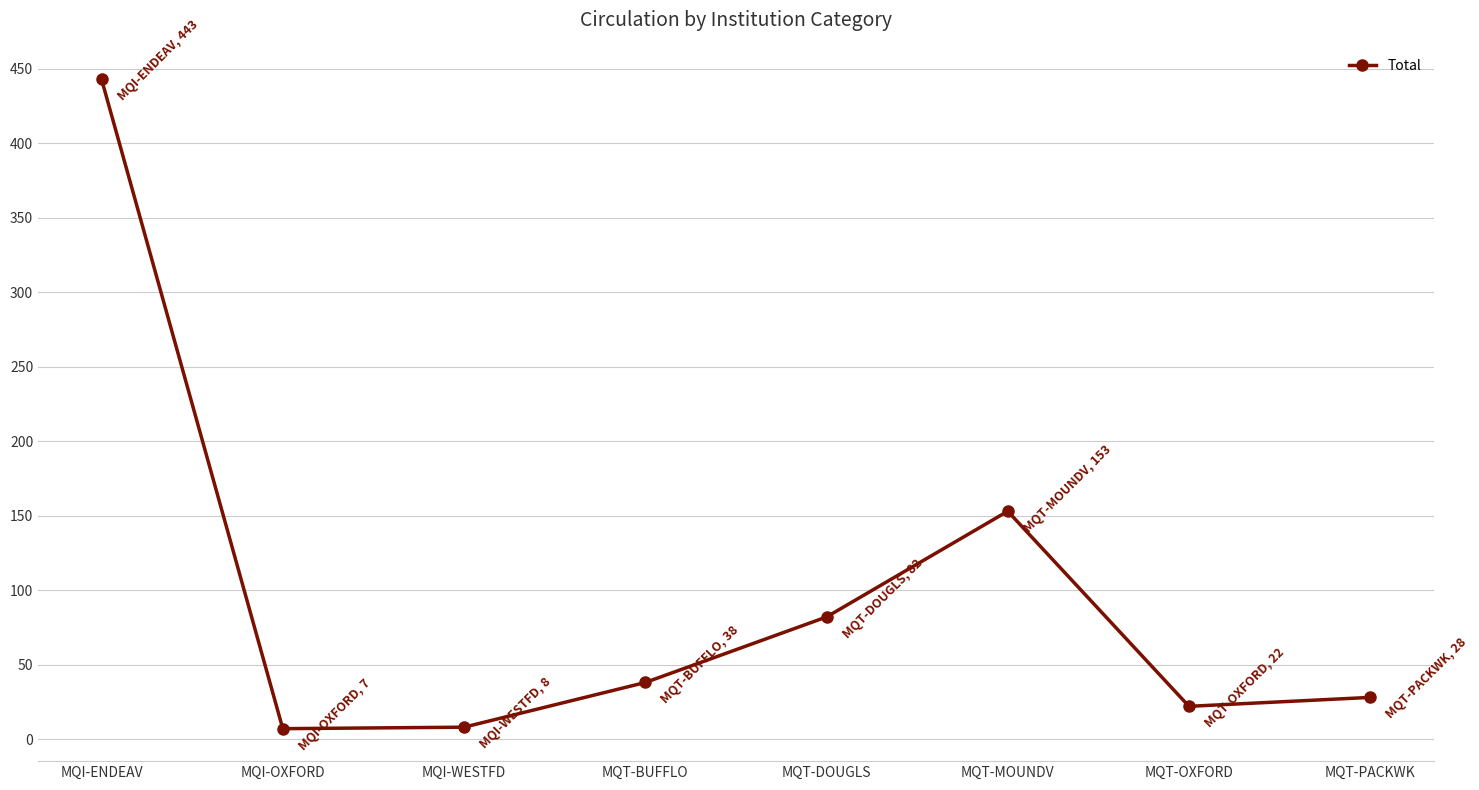

Is this an area chart (filled region under the line)?

No